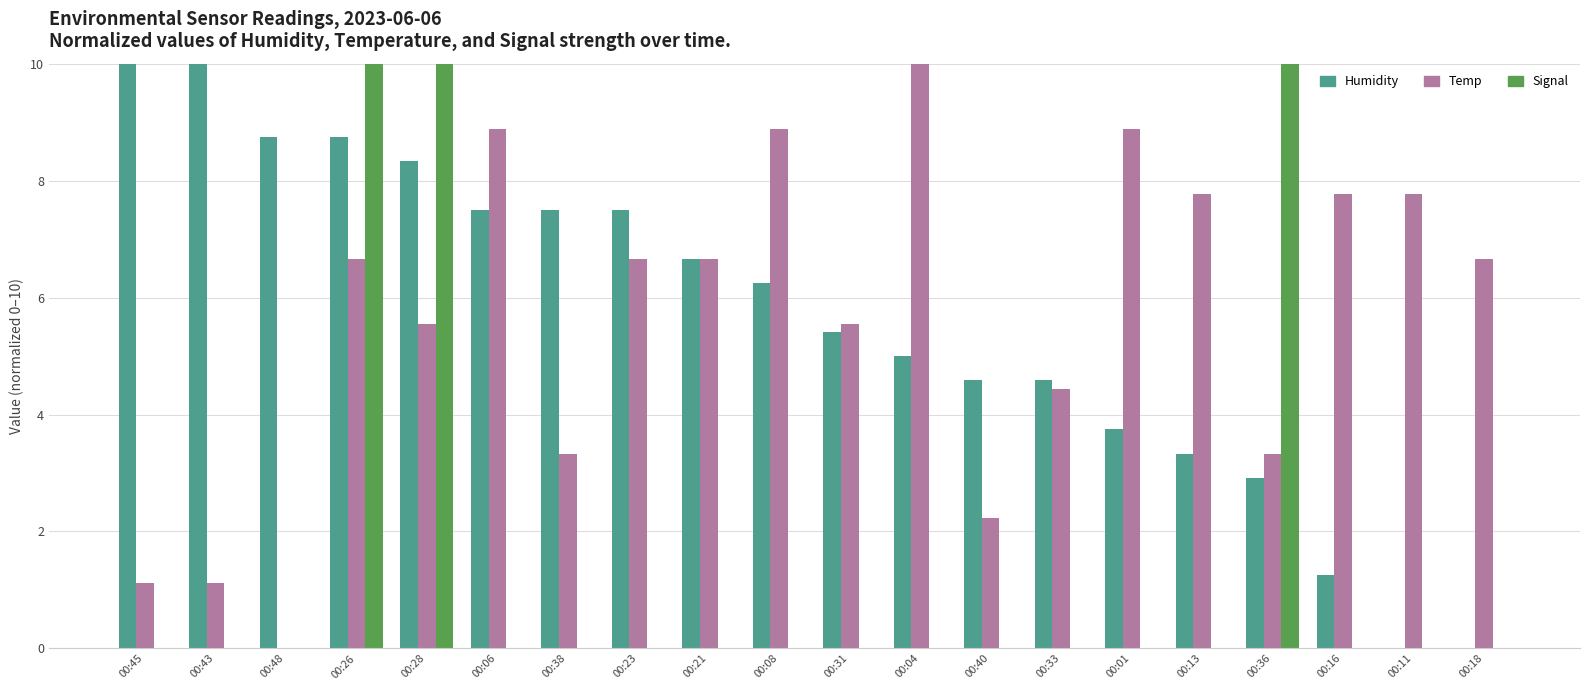

Count the number of categories in the chart.

20